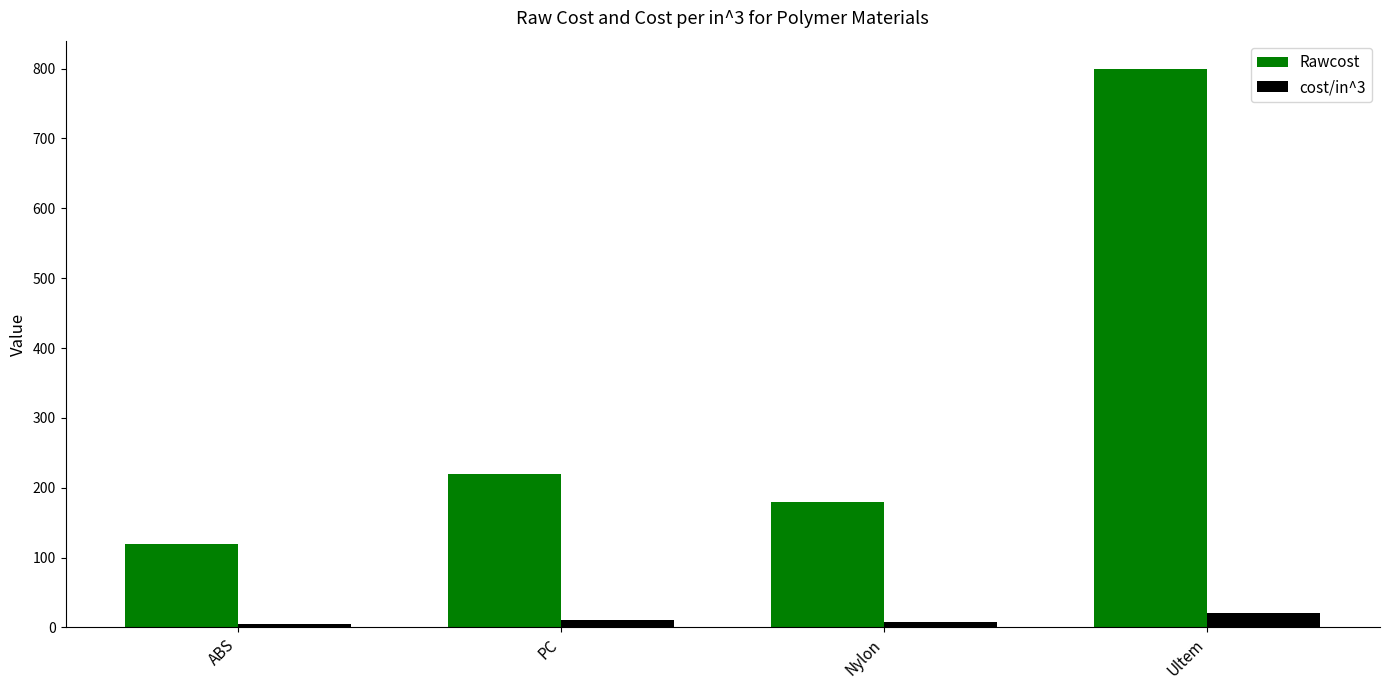

What is the difference between the highest and lowest values at ABS?

115.0